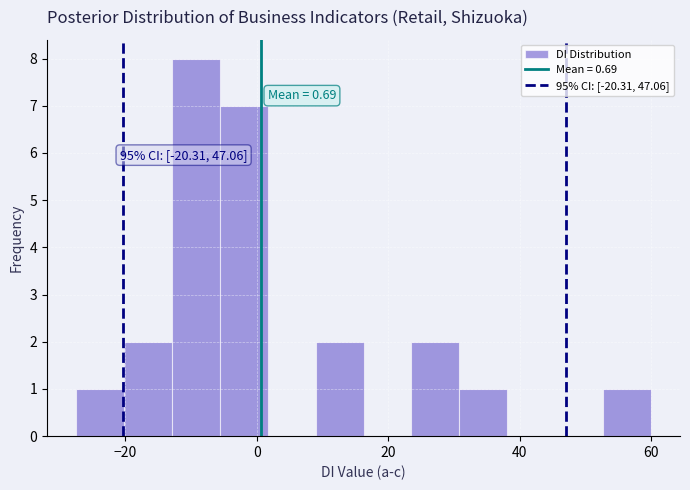

Around what value on the x-axis is the tallest bar? Give the approximate position of its centre, as read against the axis.

-10